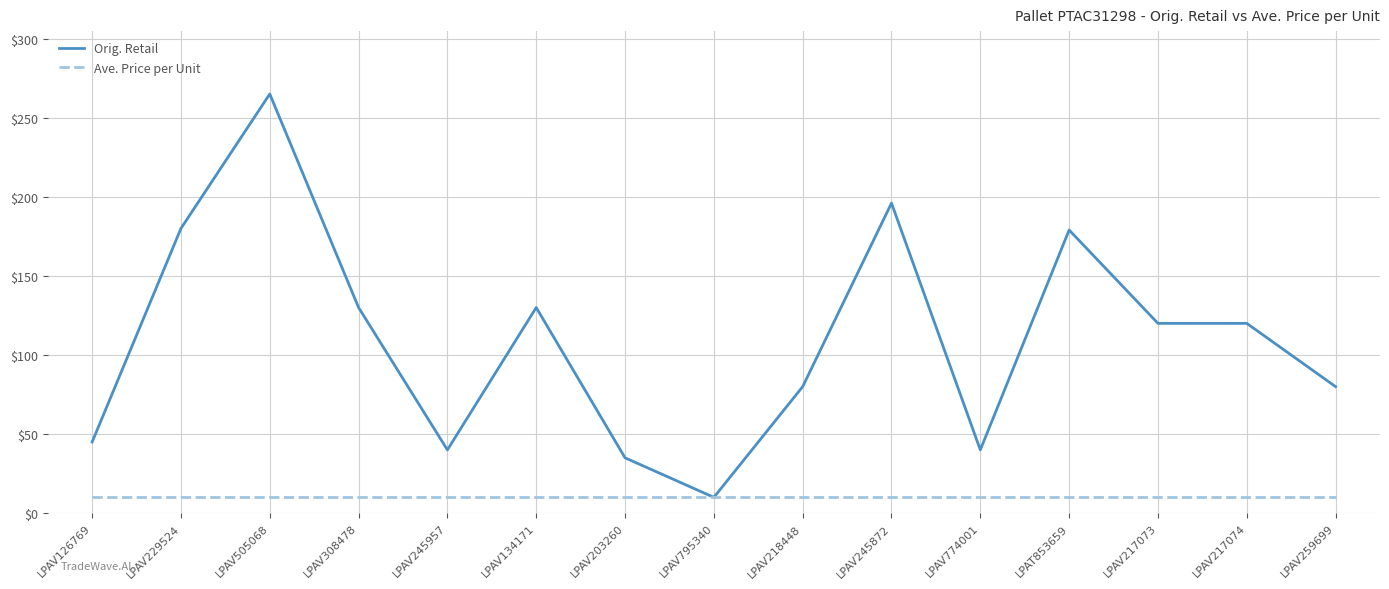

What is the greatest value displayed?

265.0